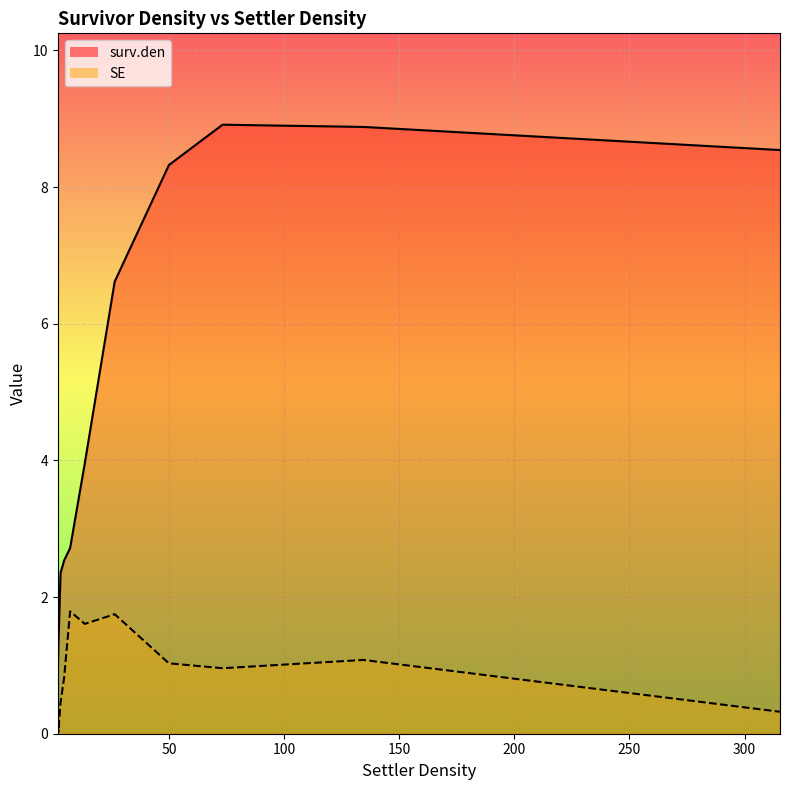

True or false: surv.den line and SE line intersect in this chart.

False